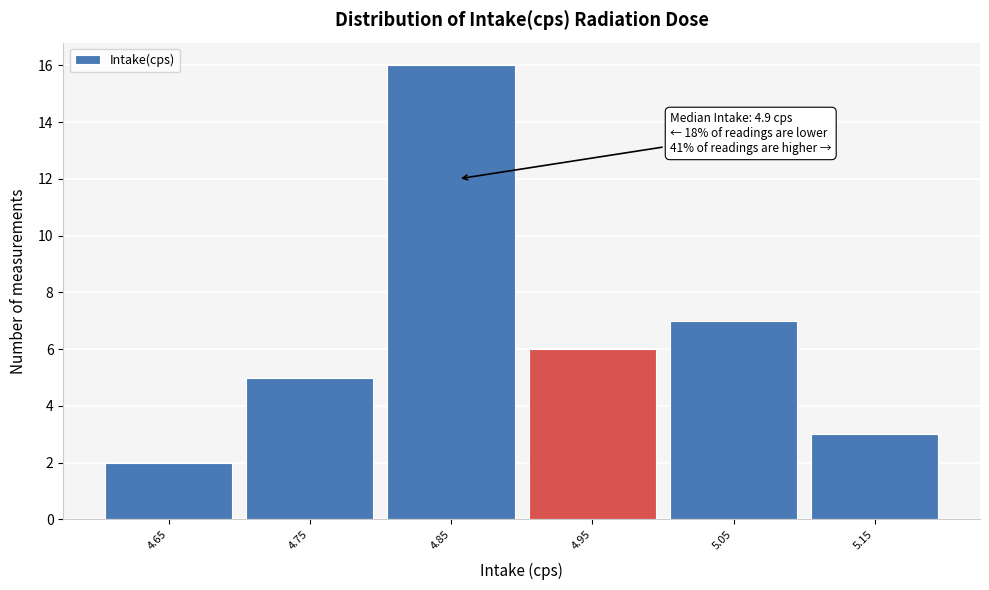

Reading right to left, list all the values displayed in this chart.

3	7	6	16	5	2